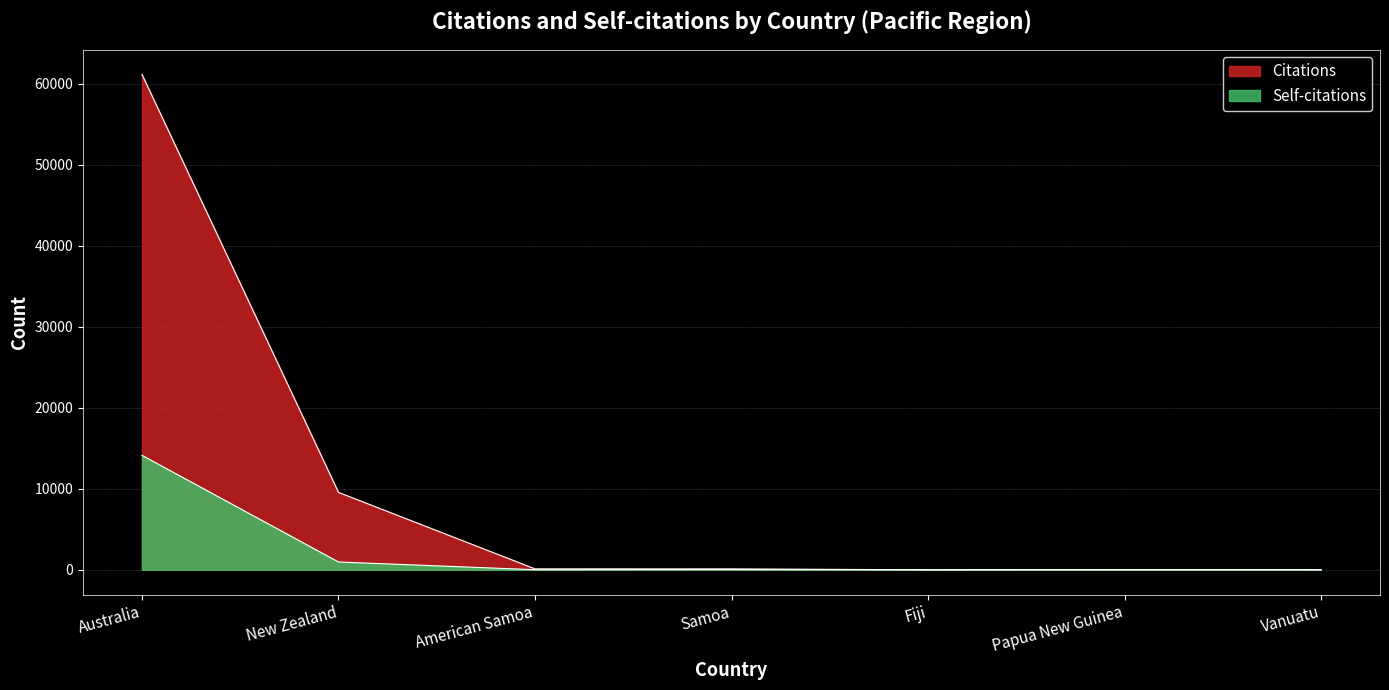

What is the average value of the Citations series?

10141